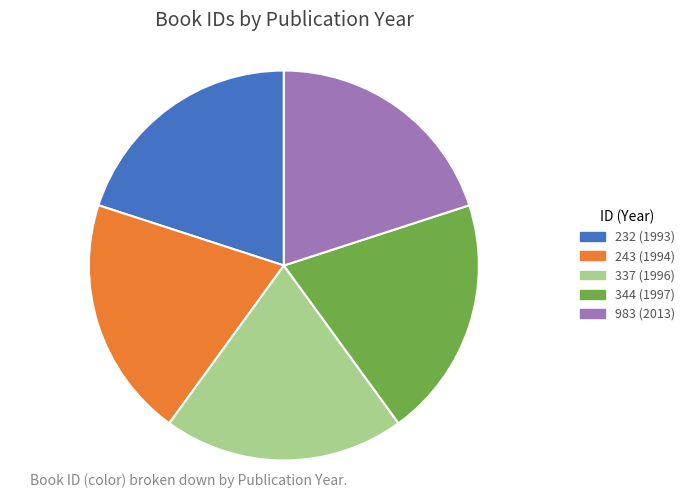

Approximately how many times larger is the value at 337 compared to 983?

1.0